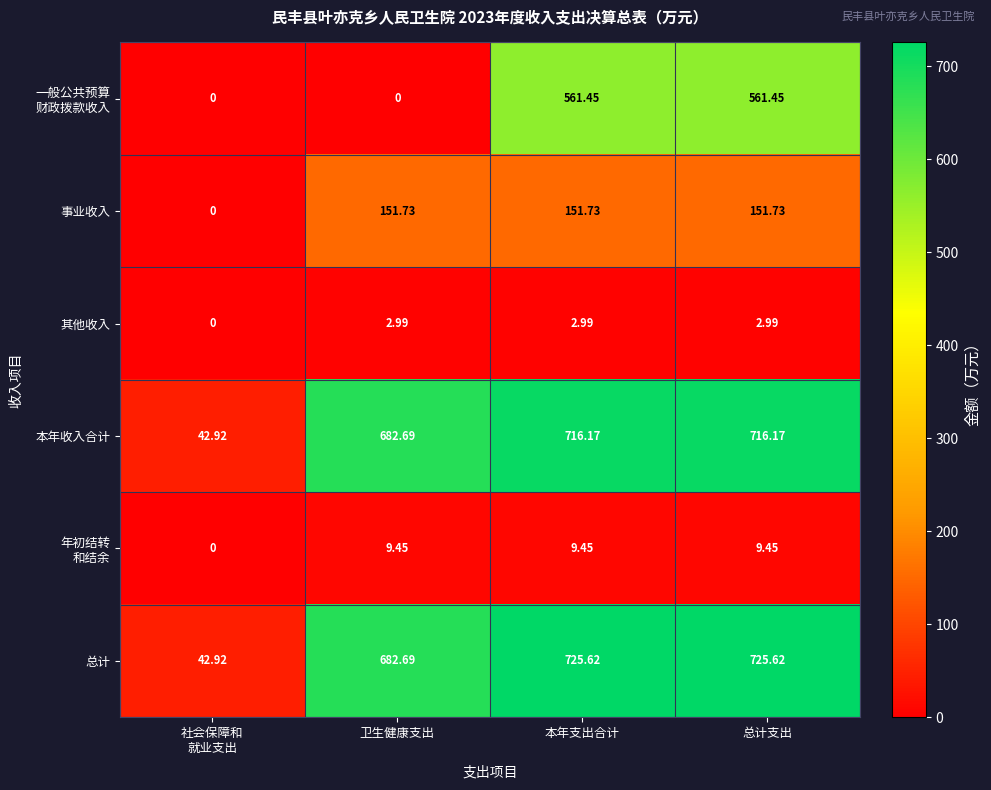

At which label does 总计 first exceed 725?

本年支出合计